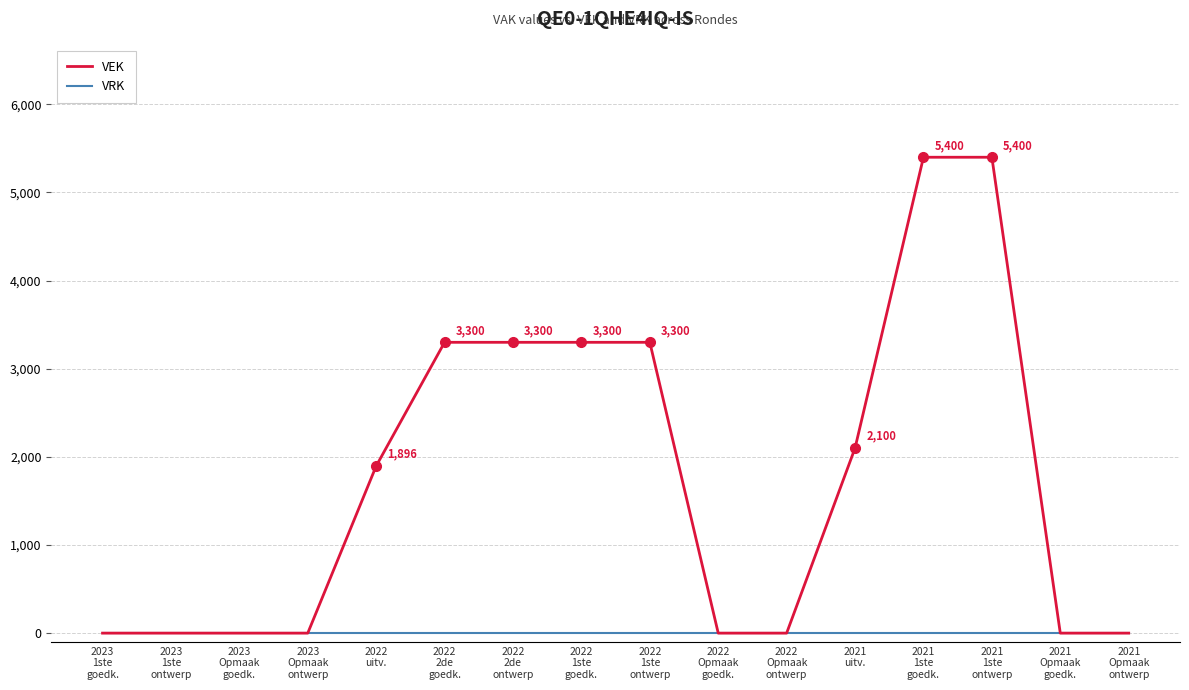

What position from the left is 2022
1ste
goedk.?

8